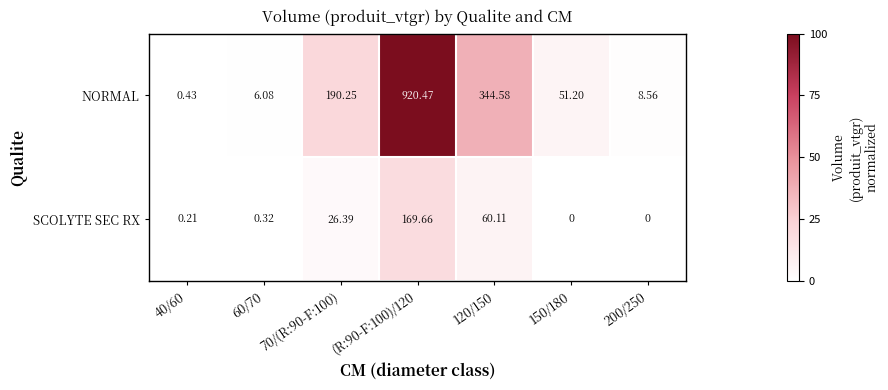

Which series changed the most between 40/60 and 150/180?

NORMAL